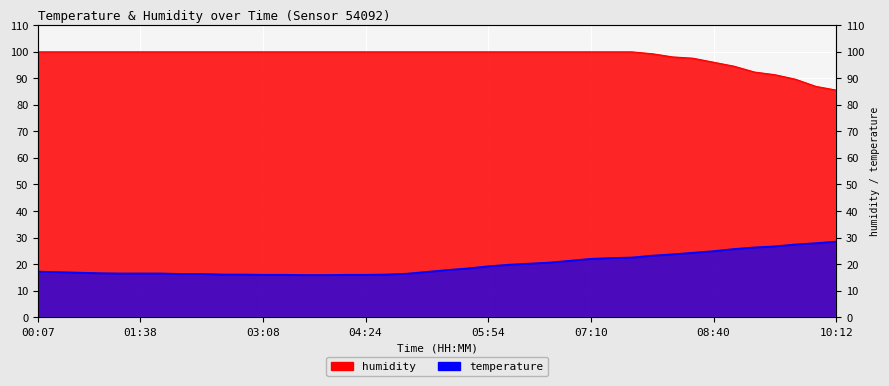

Where does the humidity series first go above 99?

00:07